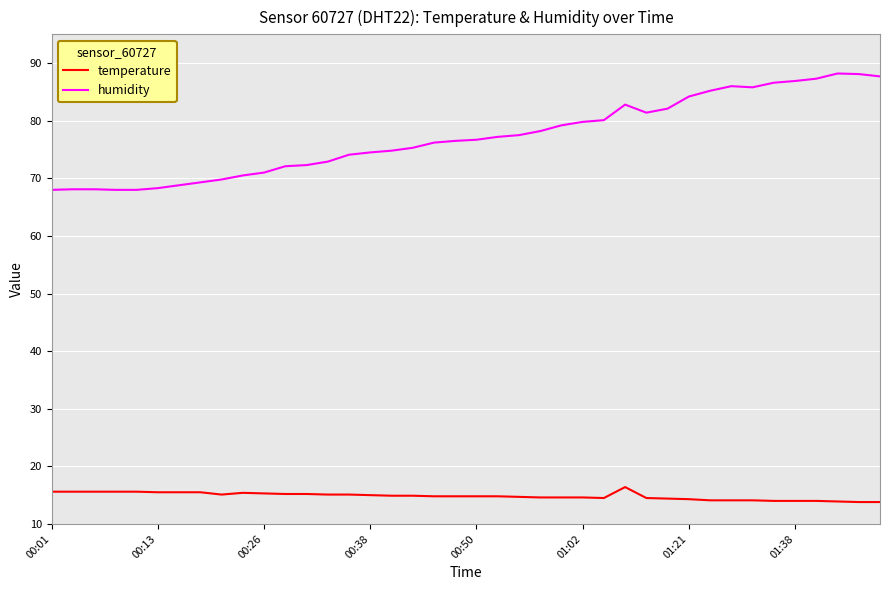

What is the greatest value displayed?

88.2